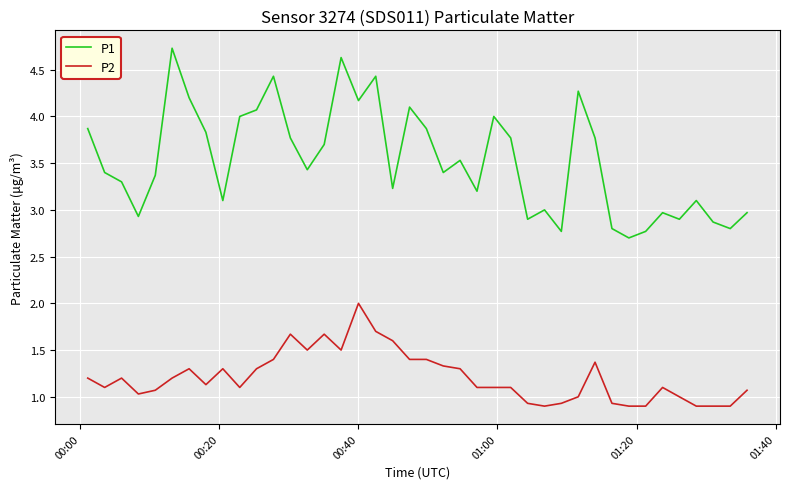

What is the highest value of the P2 series?

2.0